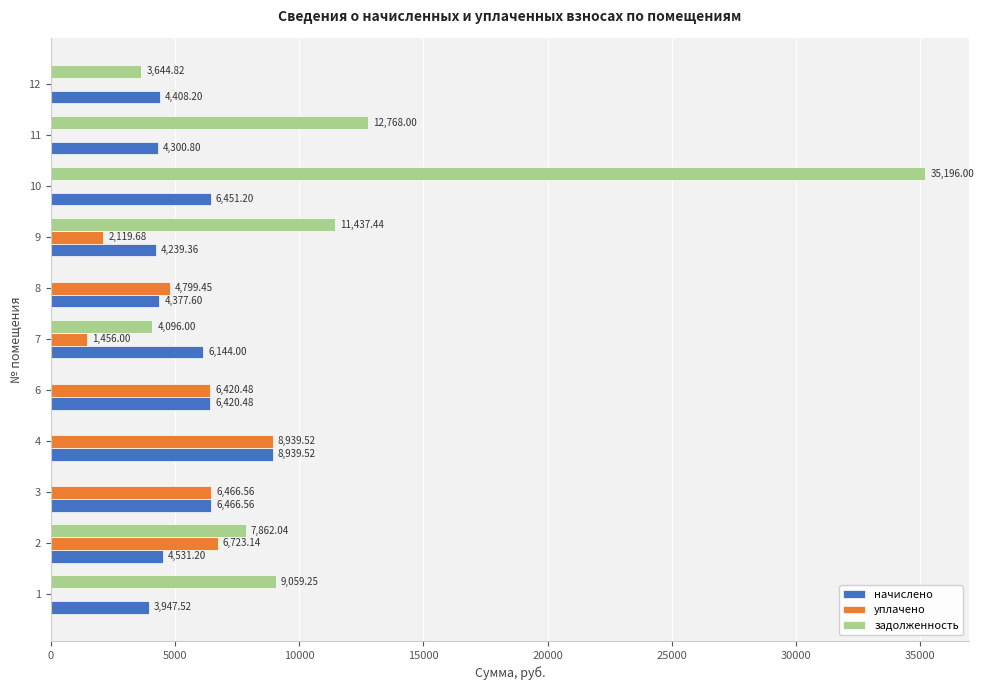

Which category has the highest value across all series?

10